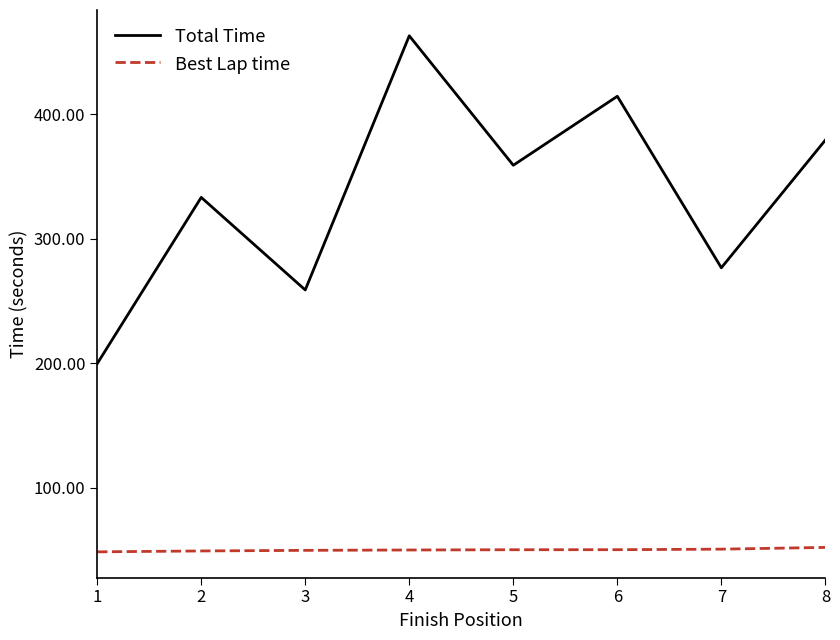

What is the highest value of the Total Time series?

463.0